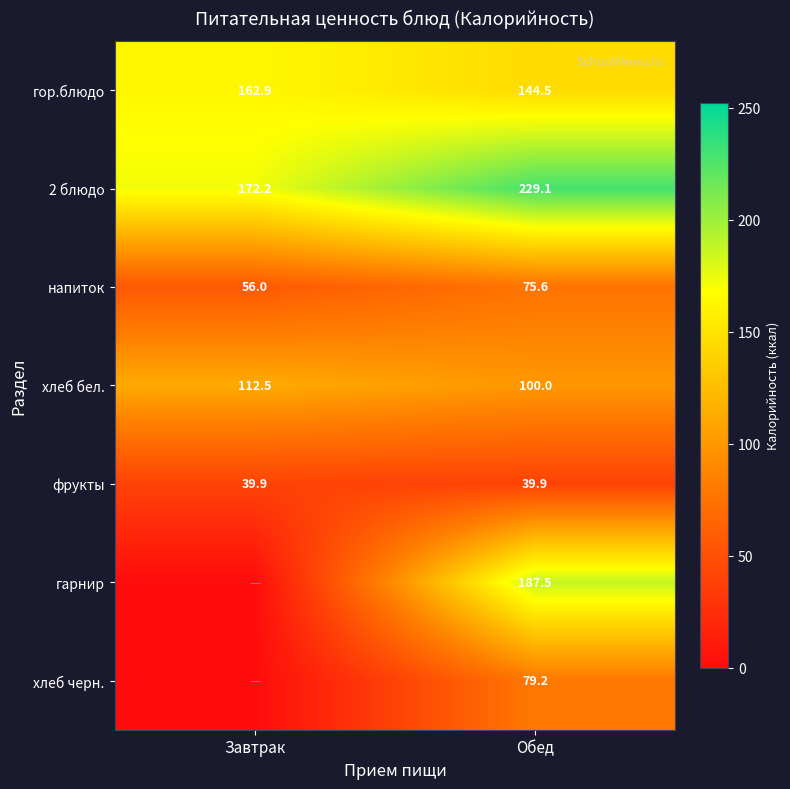

At which category is the sum across all series the highest?

Обед